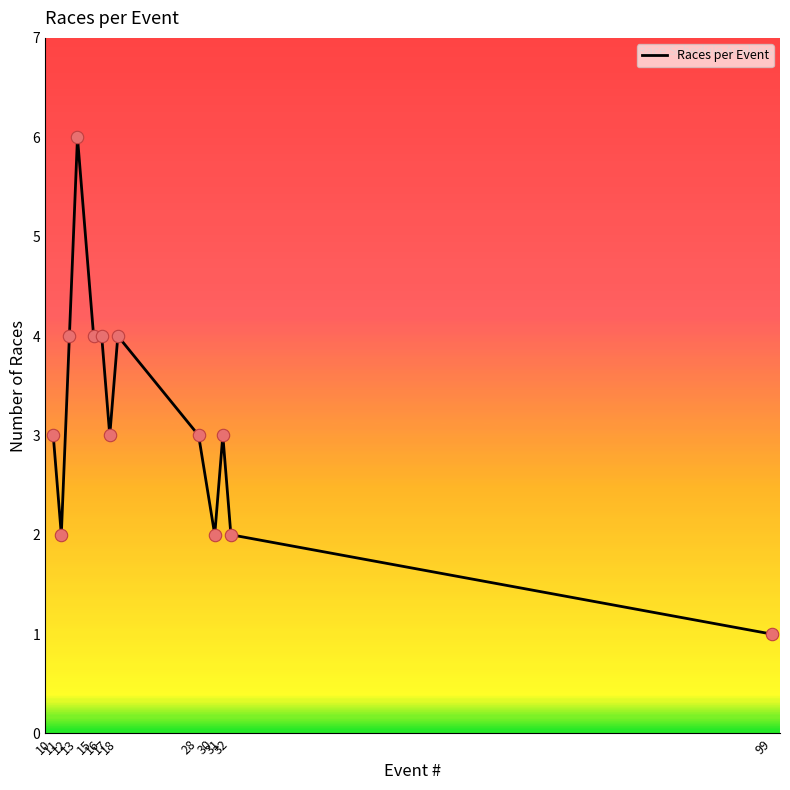

Between 13 and 18, which is larger?

13